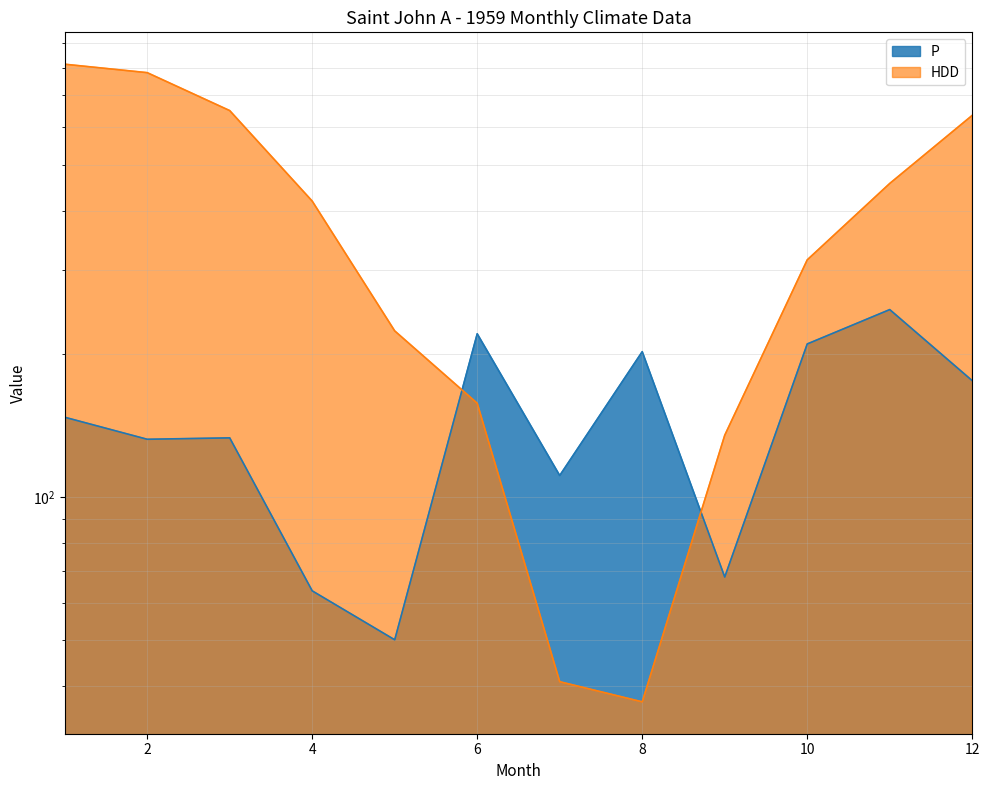

Reading right to left, what are all the values shown in this chart?

P: 12=175.7	11=247.9	10=209.9	9=67.9	8=202.2	7=111.0	6=220.5	5=50.1	4=63.5	3=133.2	2=132.3	1=147.2
HDD: 12=635.0	11=456.6	10=315.4	9=134.9	8=37.1	7=40.9	6=157.5	5=223.6	4=419.2	3=649.8	2=780.8	1=813.4